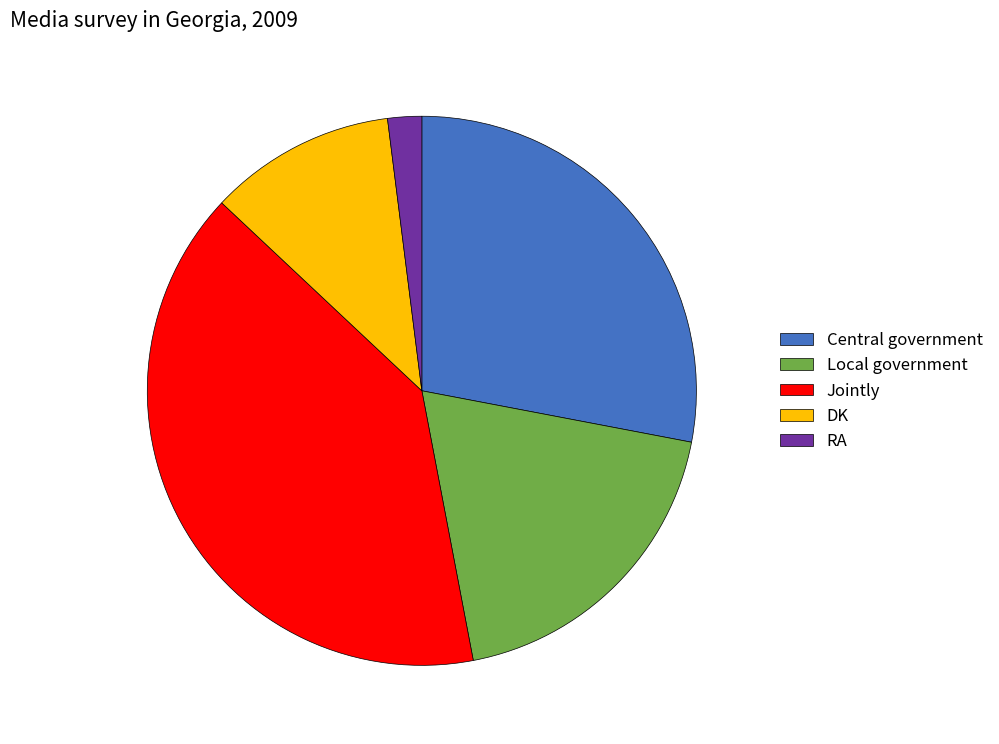

Is it true that Central government is 28% of the pie?

True